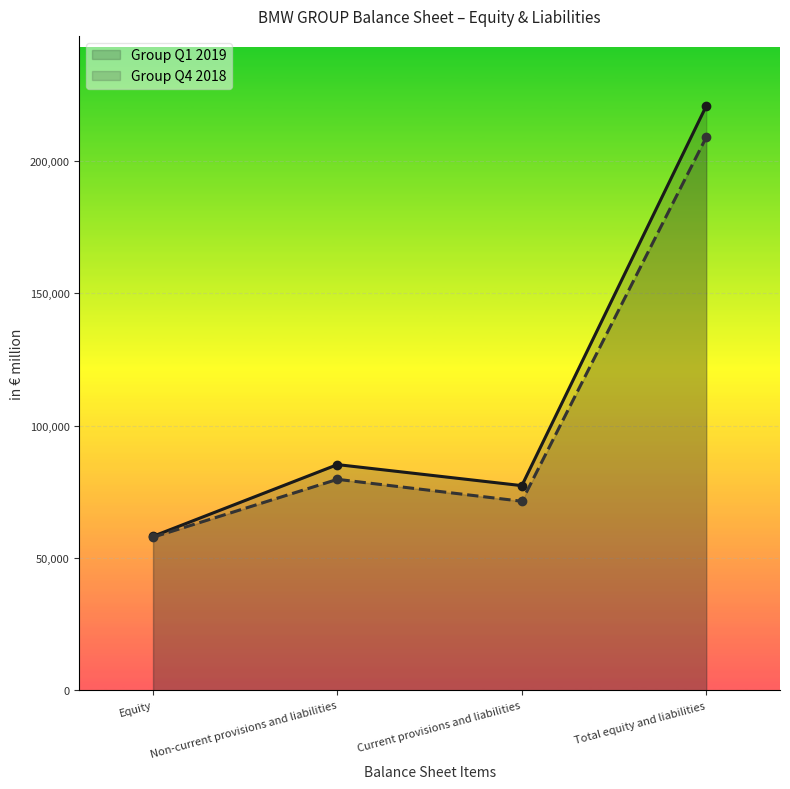

Rank the series at Equity from highest to lowest value.

Group Q1 2019, Group Q4 2018